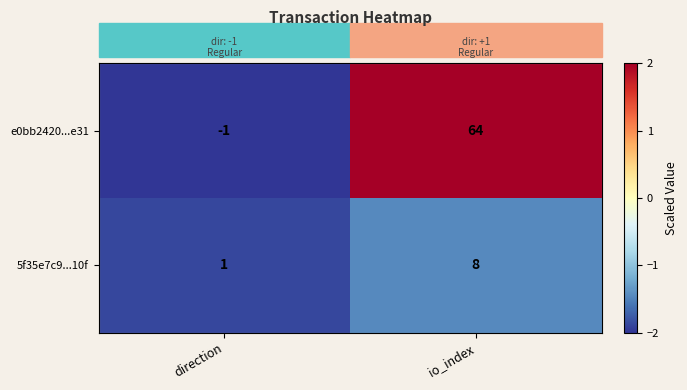

Is it true that 5f35e7c9...10f equals -2.0 at io_index?

False